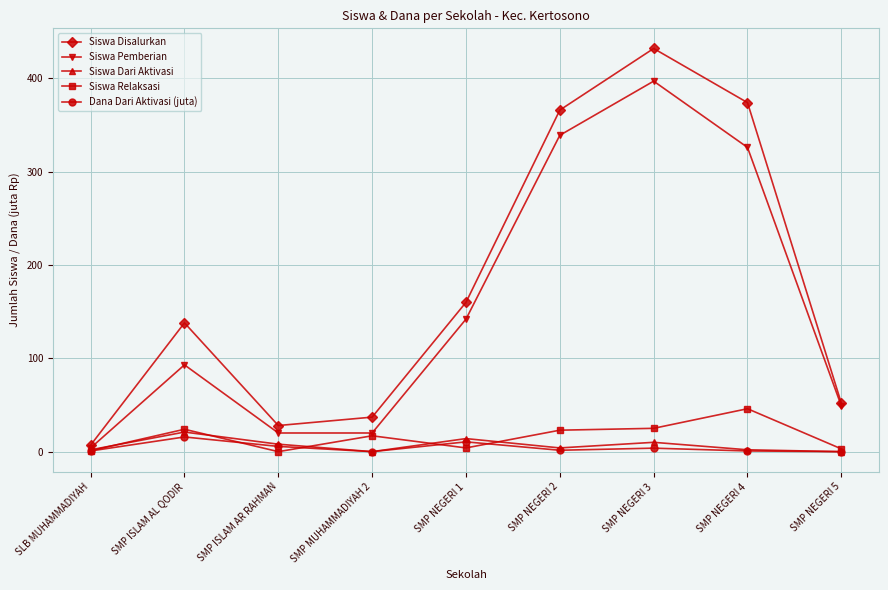

What are all the series names shown in the legend?

Siswa Disalurkan, Siswa Pemberian, Siswa Dari Aktivasi, Siswa Relaksasi, Dana Dari Aktivasi (juta)